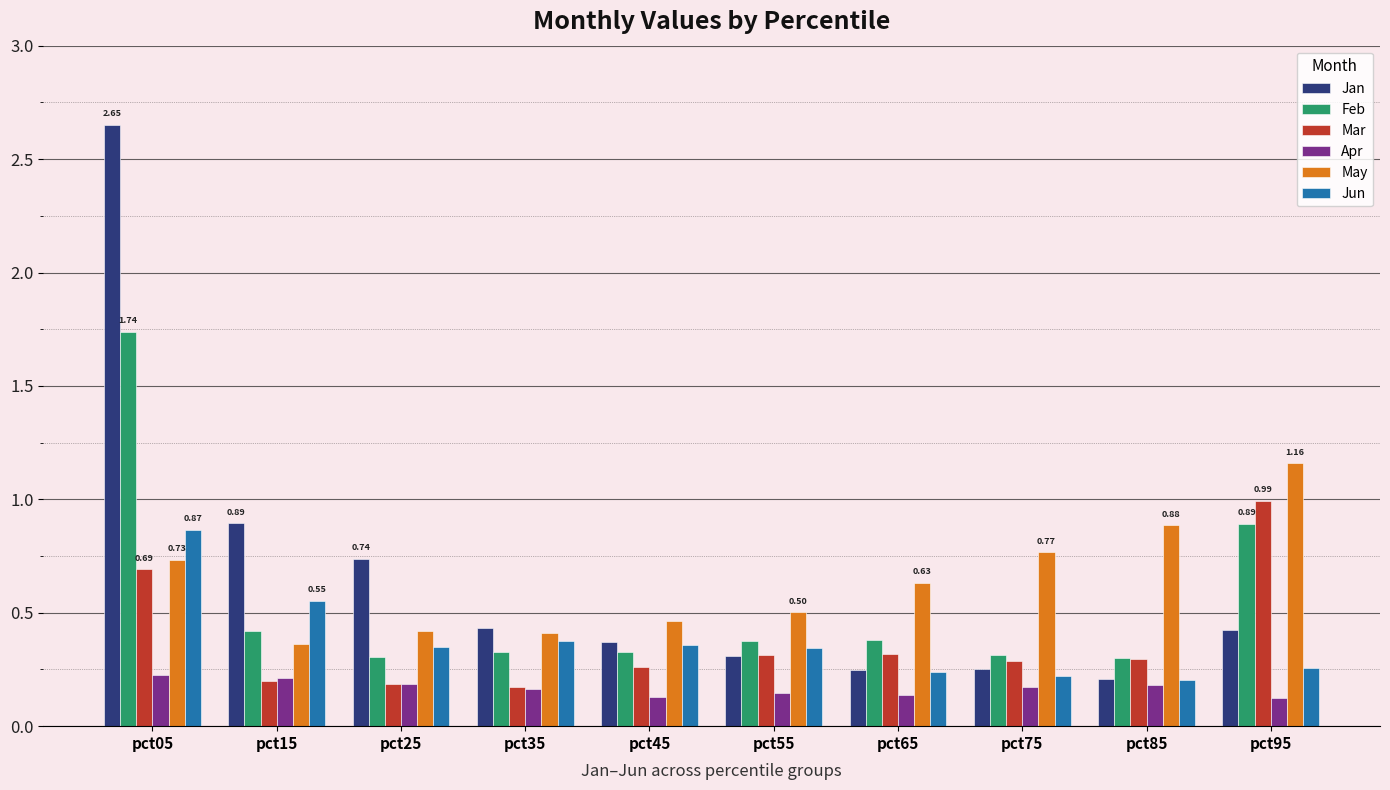

Count the Jun values in the range 0 to 1.

10